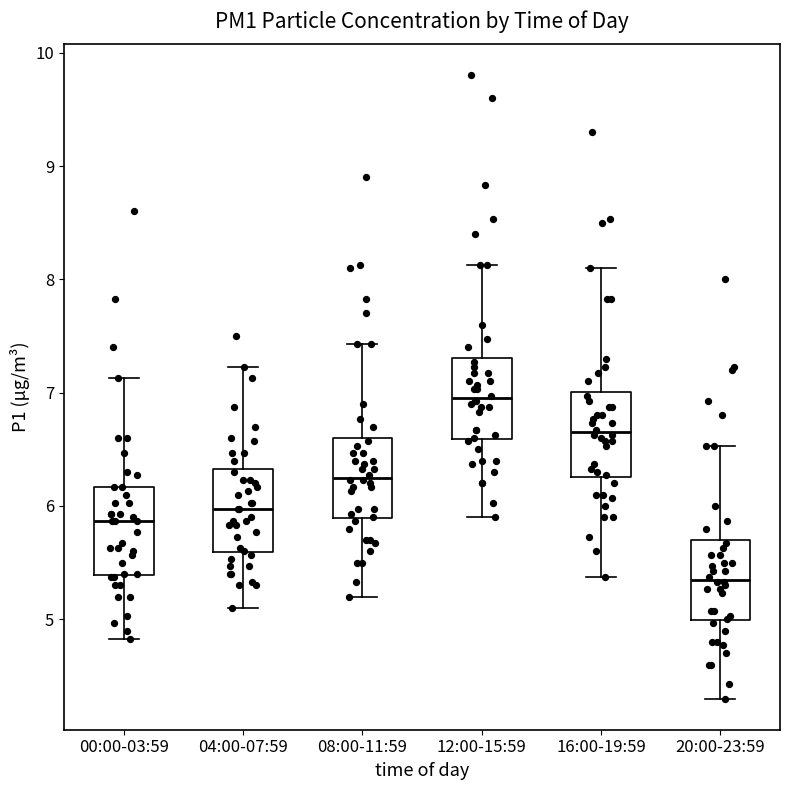

Which box's median line is the lowest?

20:00-23:59